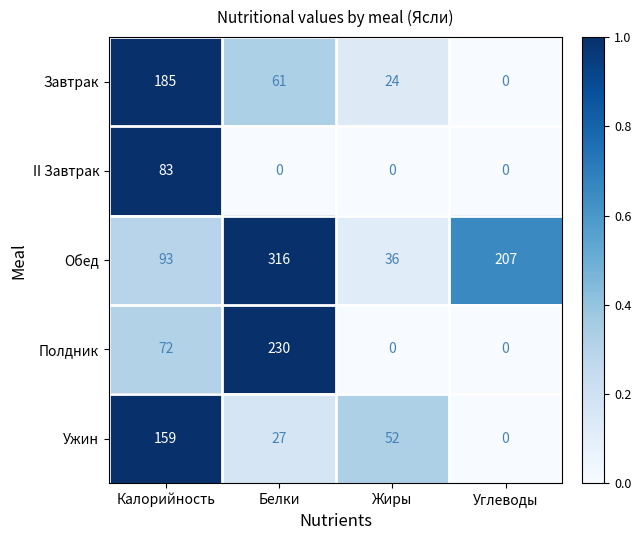

What is the difference between the highest and lowest values at Калорийность?

113